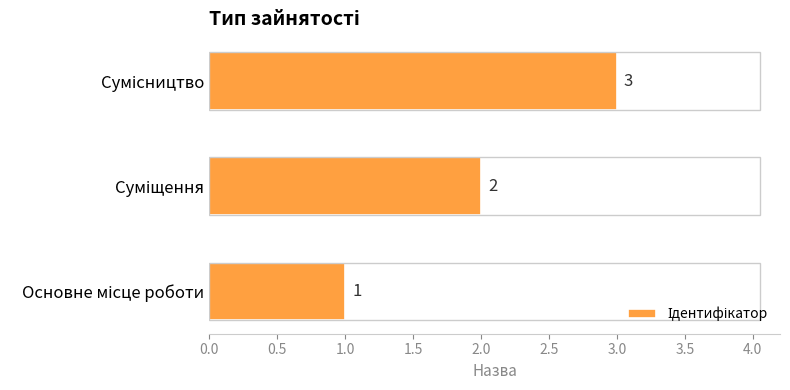

Count the values in the range 1 to 3.

3